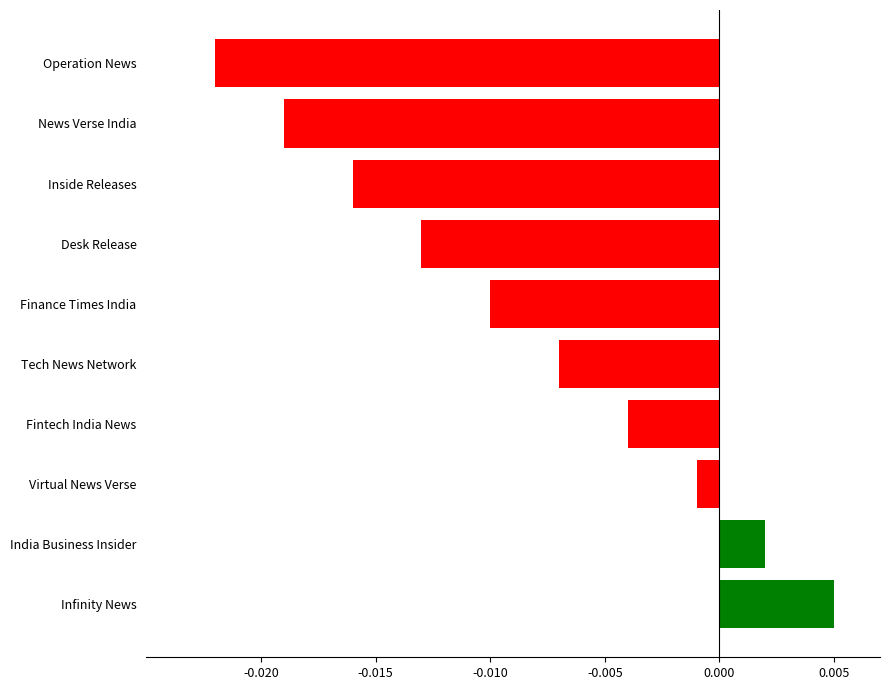

Between News Verse India and India Business Insider, which is larger?

India Business Insider